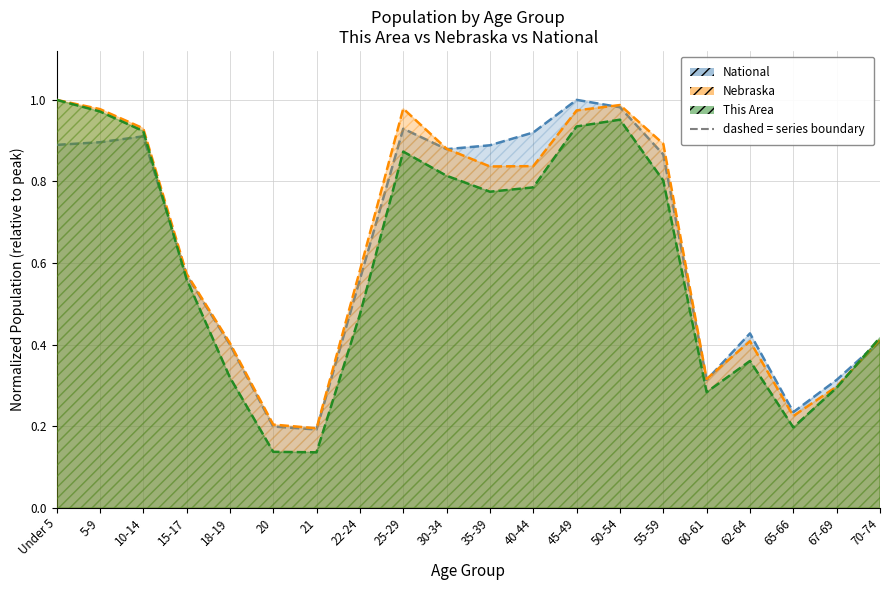

What is the difference between the highest and lowest values at 5-9?

0.1